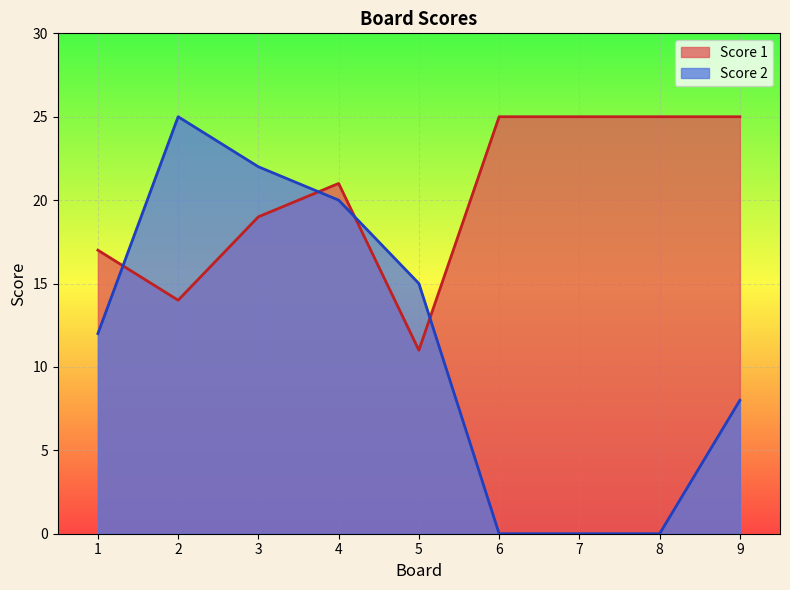

Reading left to right, list all the values displayed in this chart.

Score 1: 1=17	2=14	3=19	4=21	5=11	6=25	7=25	8=25	9=25
Score 2: 1=12	2=25	3=22	4=20	5=15	6=0	7=0	8=0	9=8